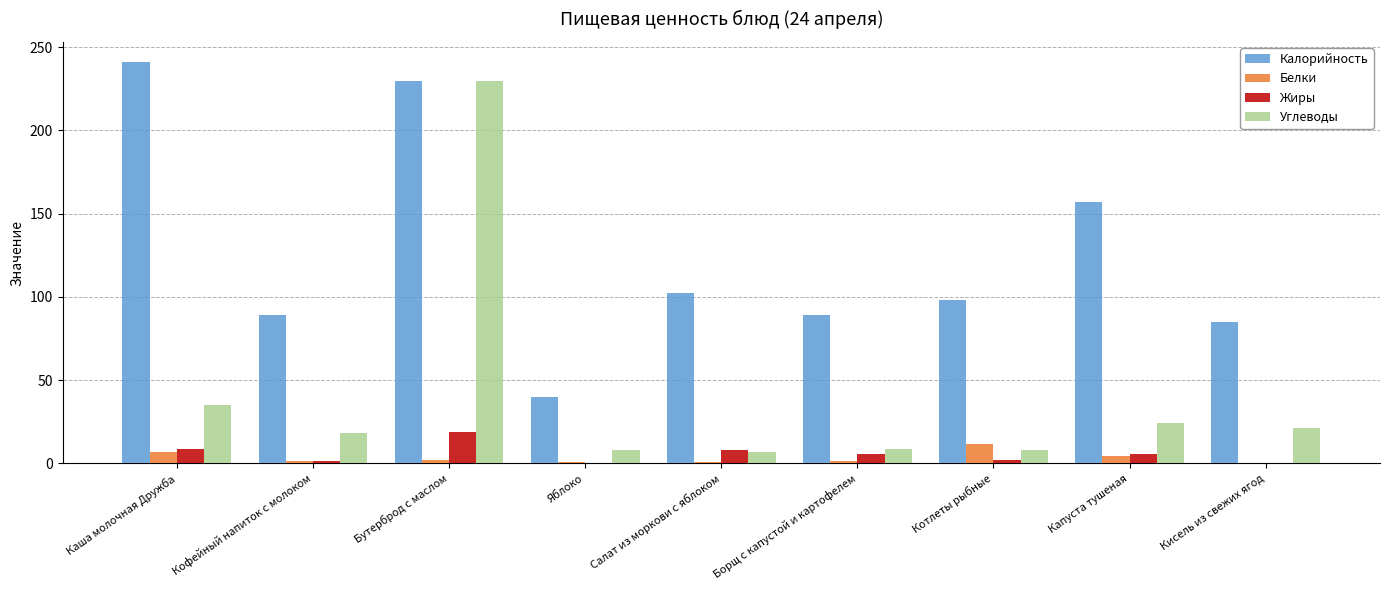

Between Яблоко and Капуста тушеная, which series saw the biggest shift?

Калорийность